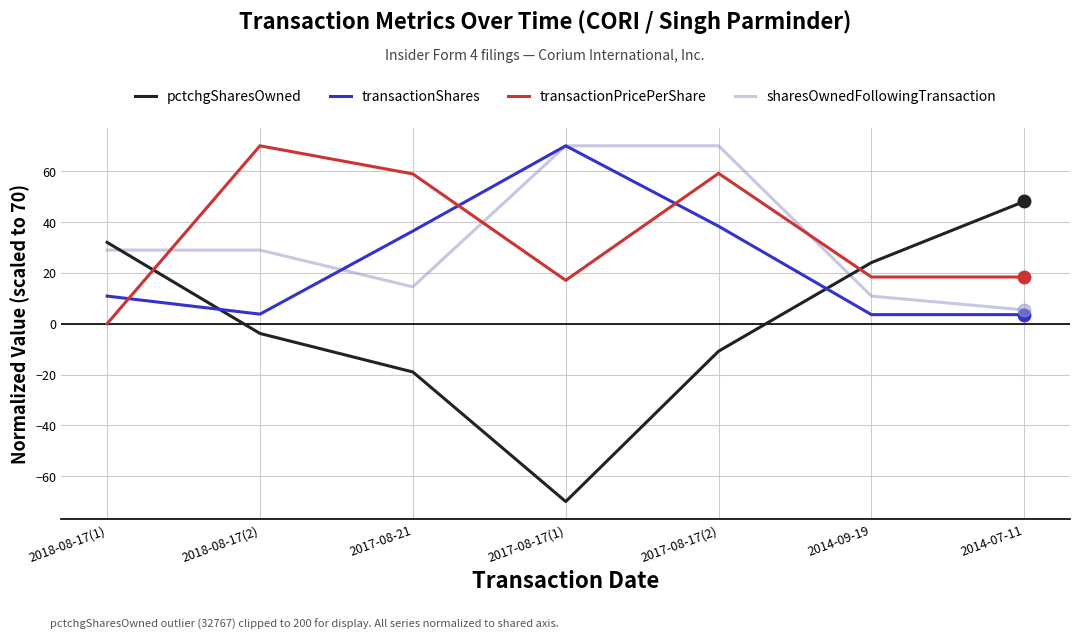

Which series has the largest range (max minus min)?

pctchgSharesOwned